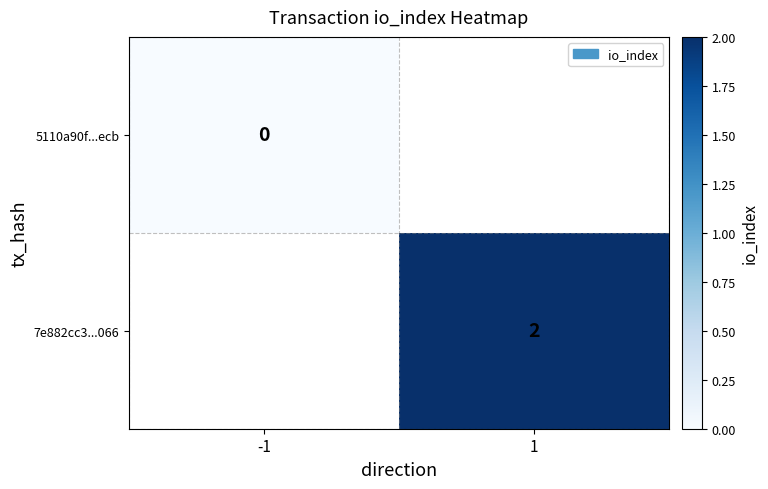

Is the value of 7e882cc3...066 at 1 greater than the value of 5110a90f...ecb at -1?

Yes